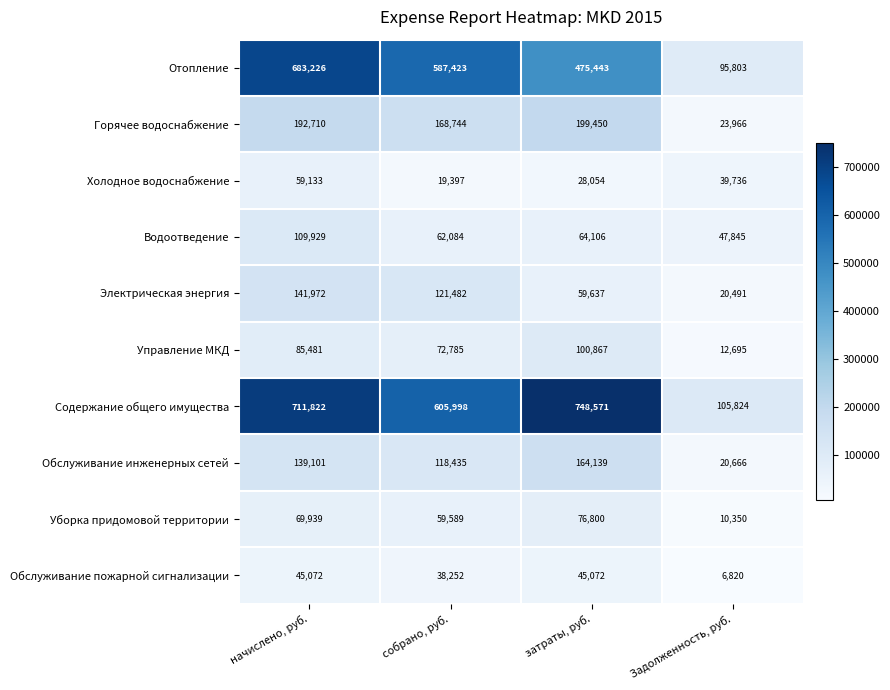

Which series has the widest spread of values?

Содержание общего имущества